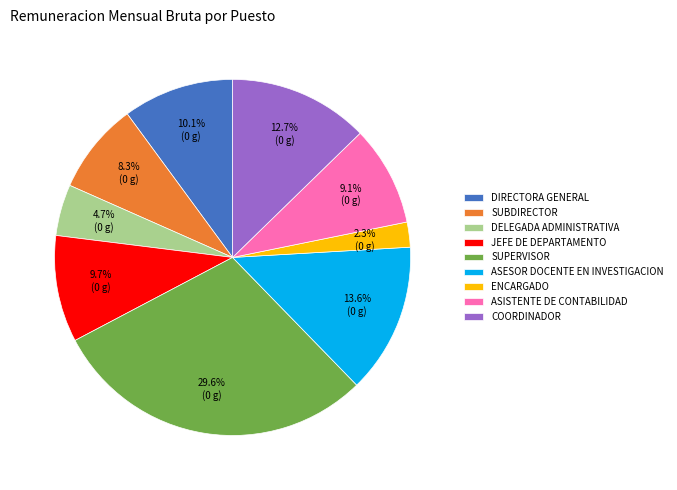

To the nearest percent, what is the difference between the largest and smallest slice percentages?

27%